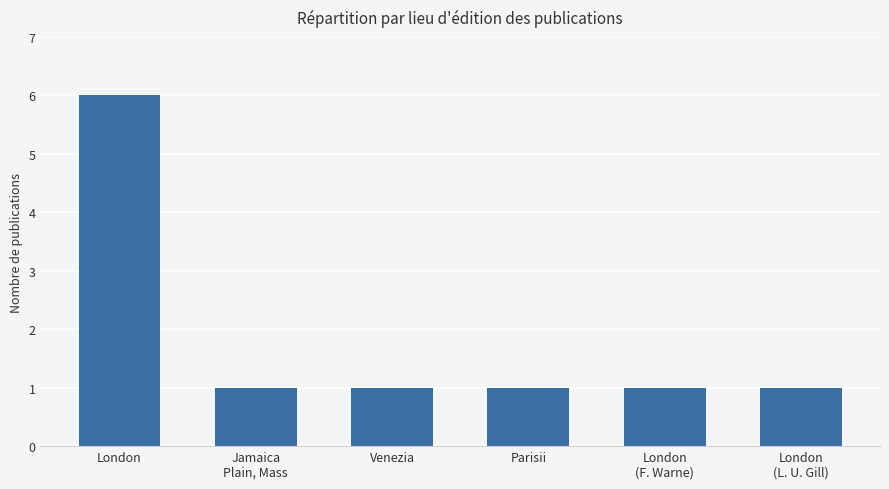

Is it true that the value at Jamaica
Plain, Mass is 2?

False